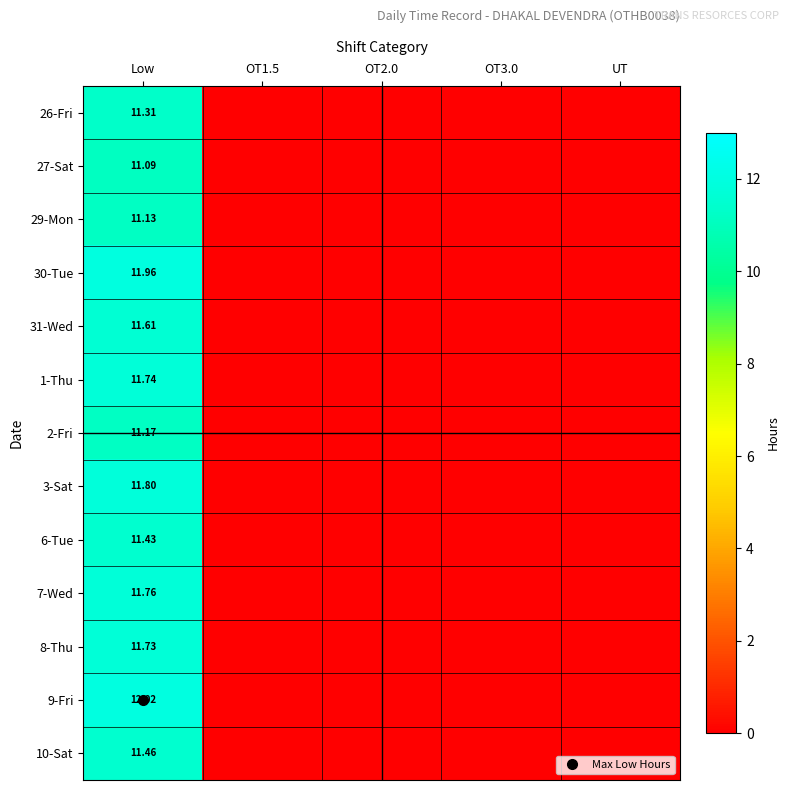

The value of 1-Thu at UT is 6.3. True or false?

False